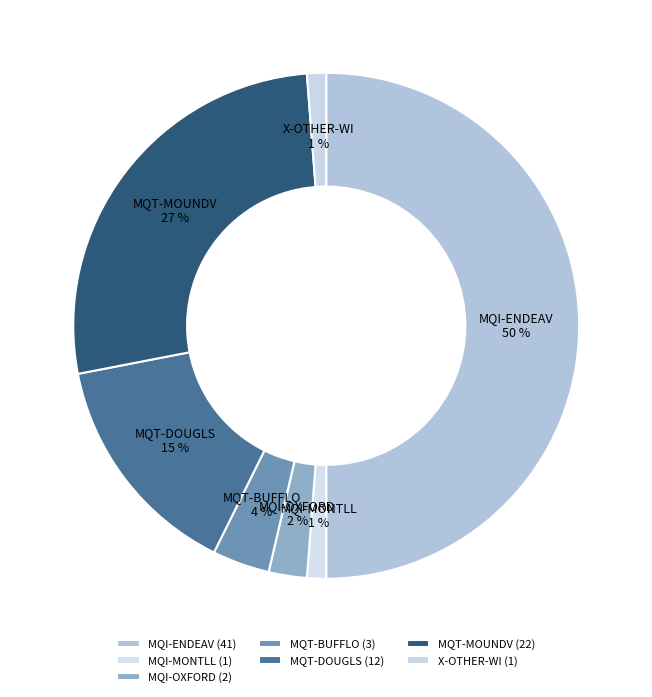

Is the sum of X-OTHER-WI and MQI-MONTLL greater than half?

No